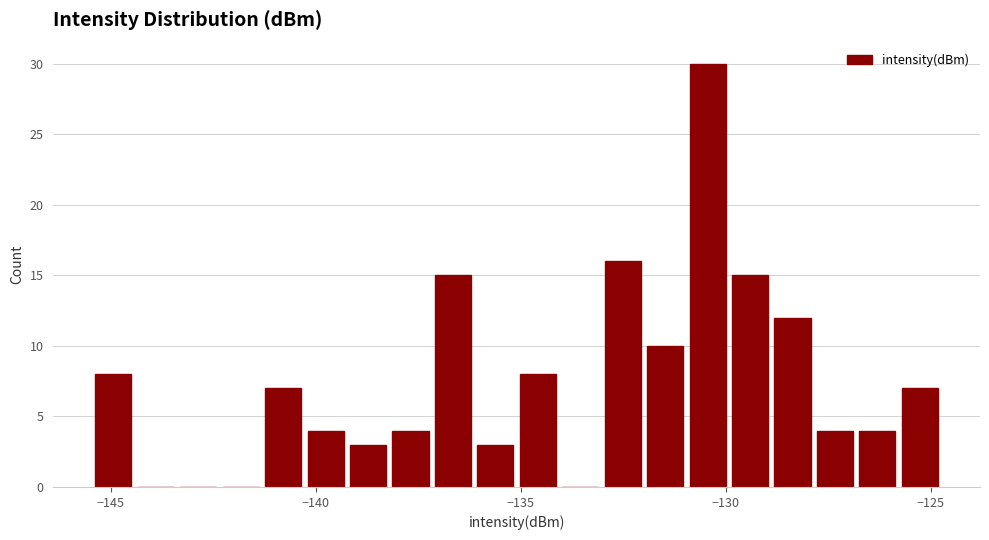

Read against the x-axis, roughly where is the centre of the tallest bar?

-130.5